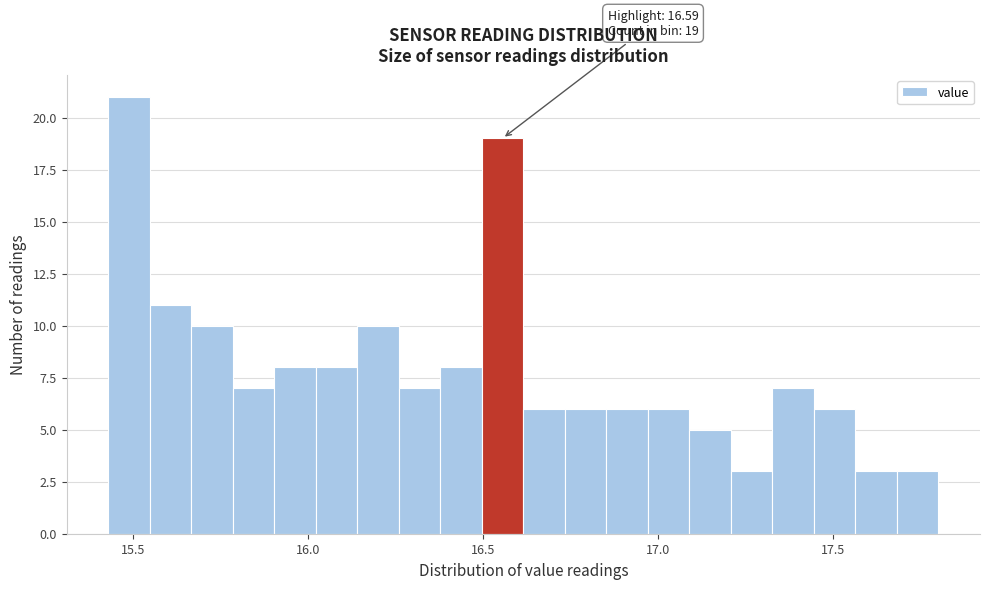

Read against the x-axis, roughly where is the centre of the tallest bar?

15.50